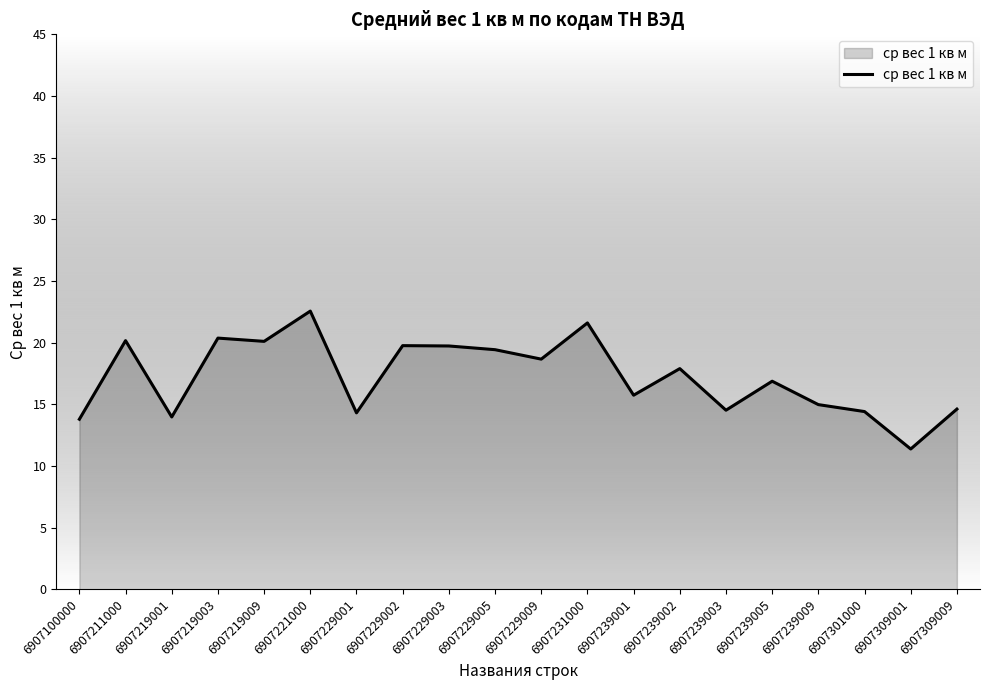

How many lines are shown in the chart?

1